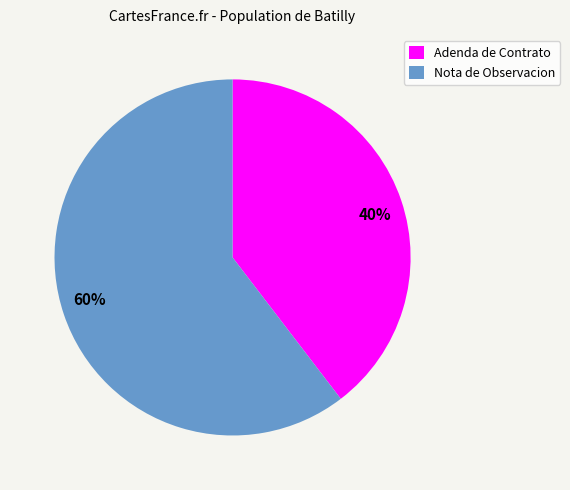

Is the sum of Adenda de Contrato and Nota de Observacion greater than half?

Yes